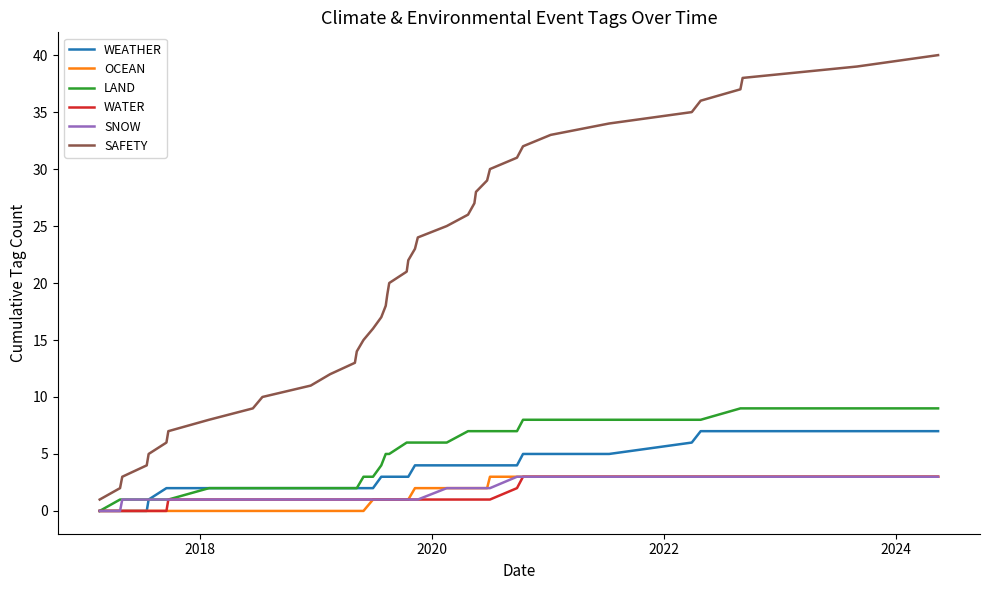

True or false: SAFETY and OCEAN cross at least once.

False